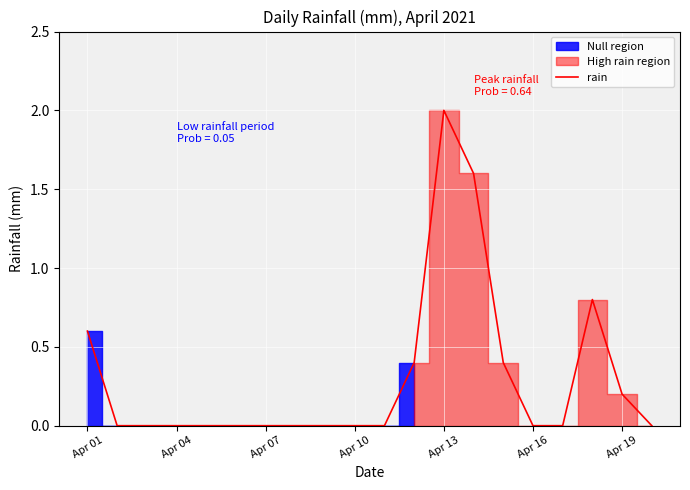

The rain series shows 0.6 at Apr 01. True or false?

True